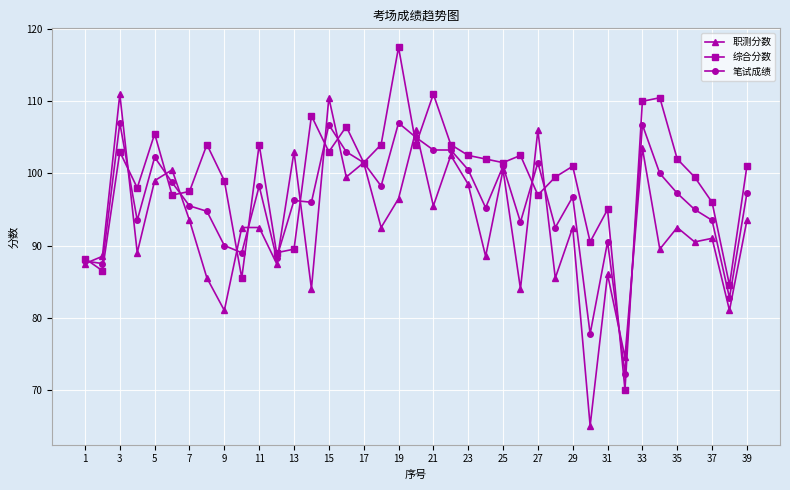

What is the value of the 综合分数 point at the 10th from the left?

85.5